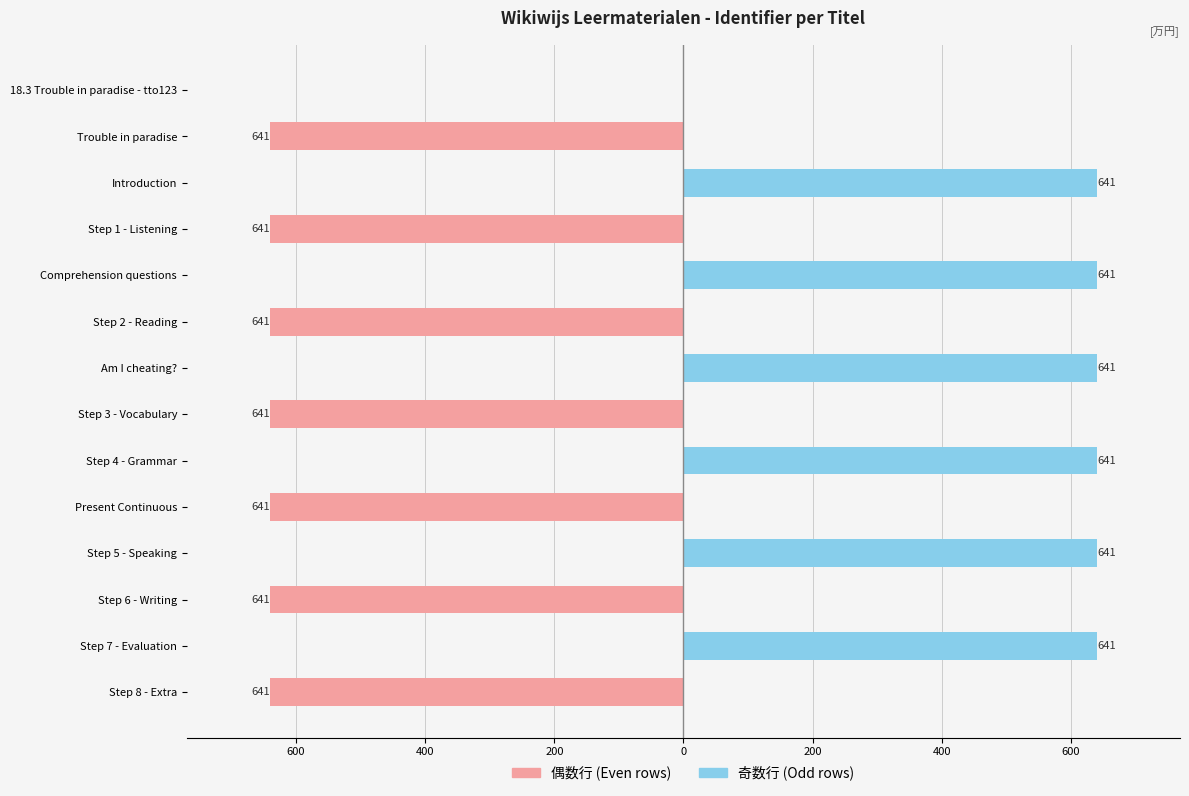

At how many categories does at least one series exceed -513?

14